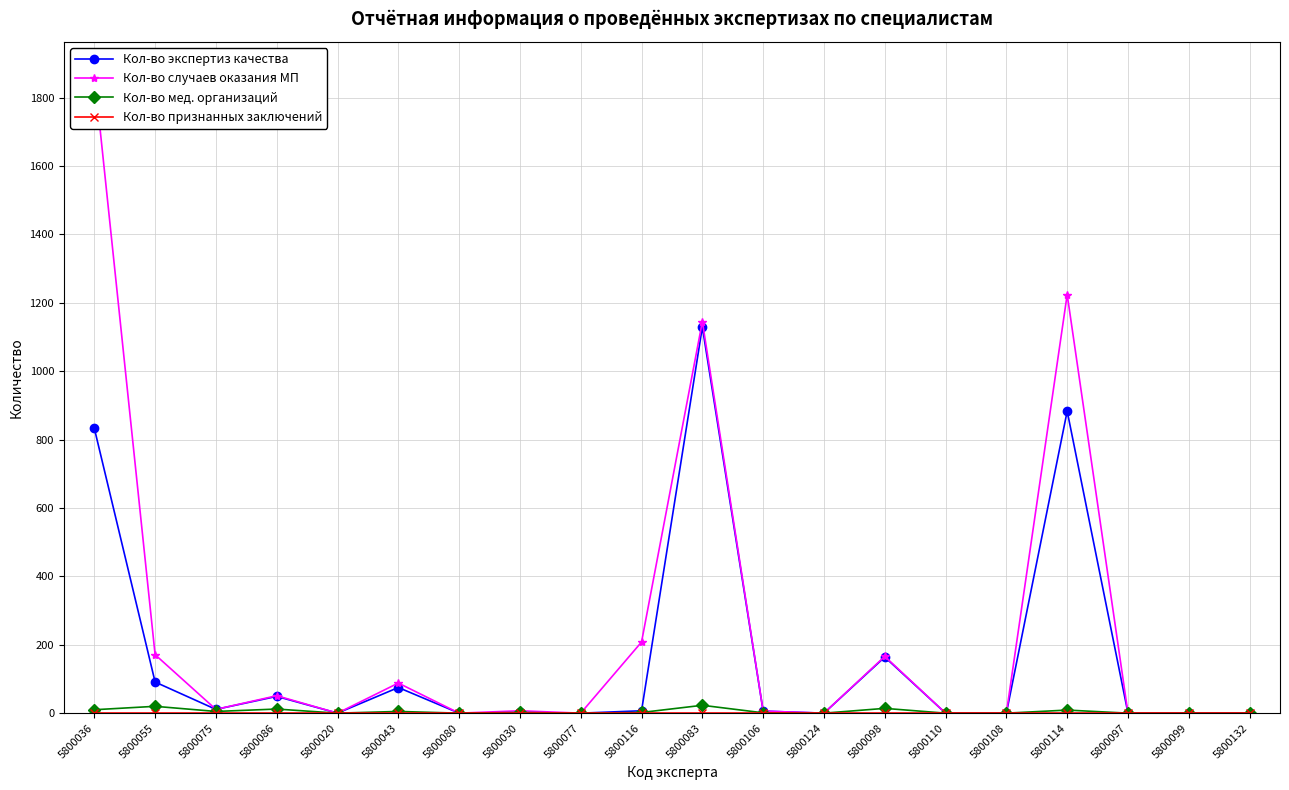

What is the label of the 16th point from the right?

5800020